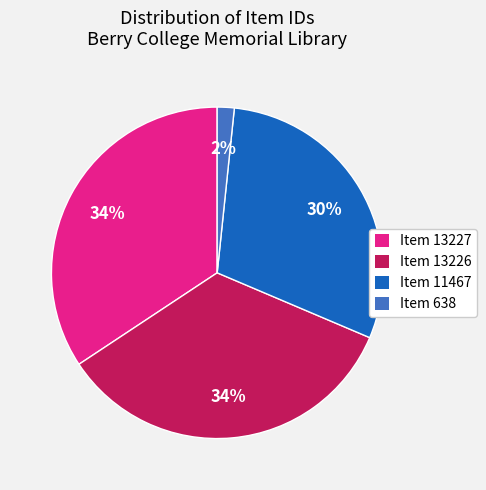

Is the sum of Item 13226 and Item 11467 greater than half?

Yes